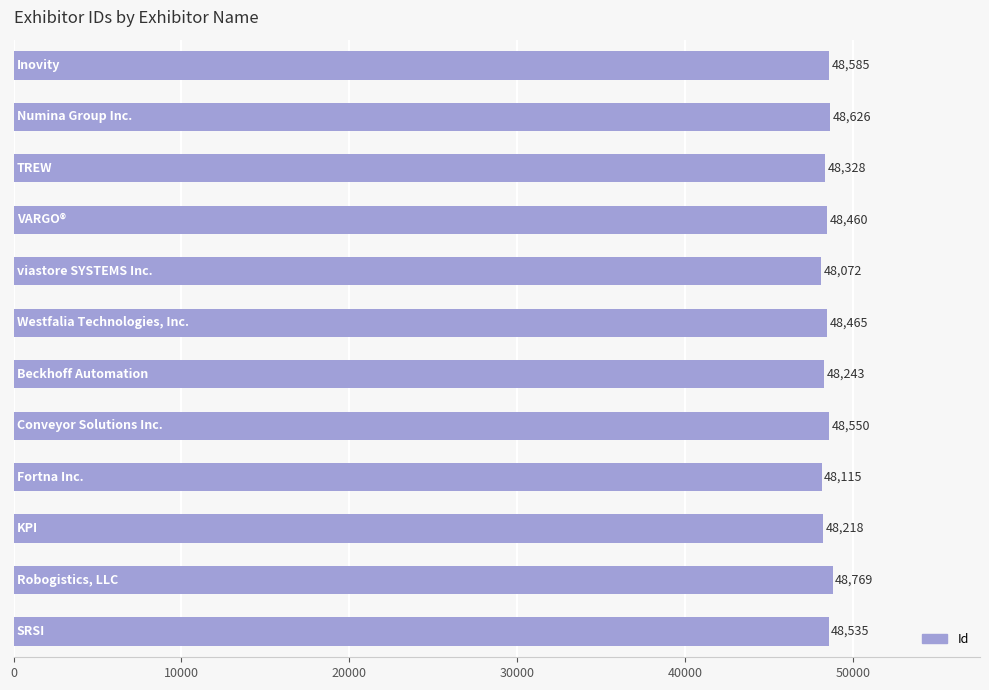

Reading bottom to top, transcribe all the data shown in this chart.

48535	48769	48218	48115	48550	48243	48465	48072	48460	48328	48626	48585